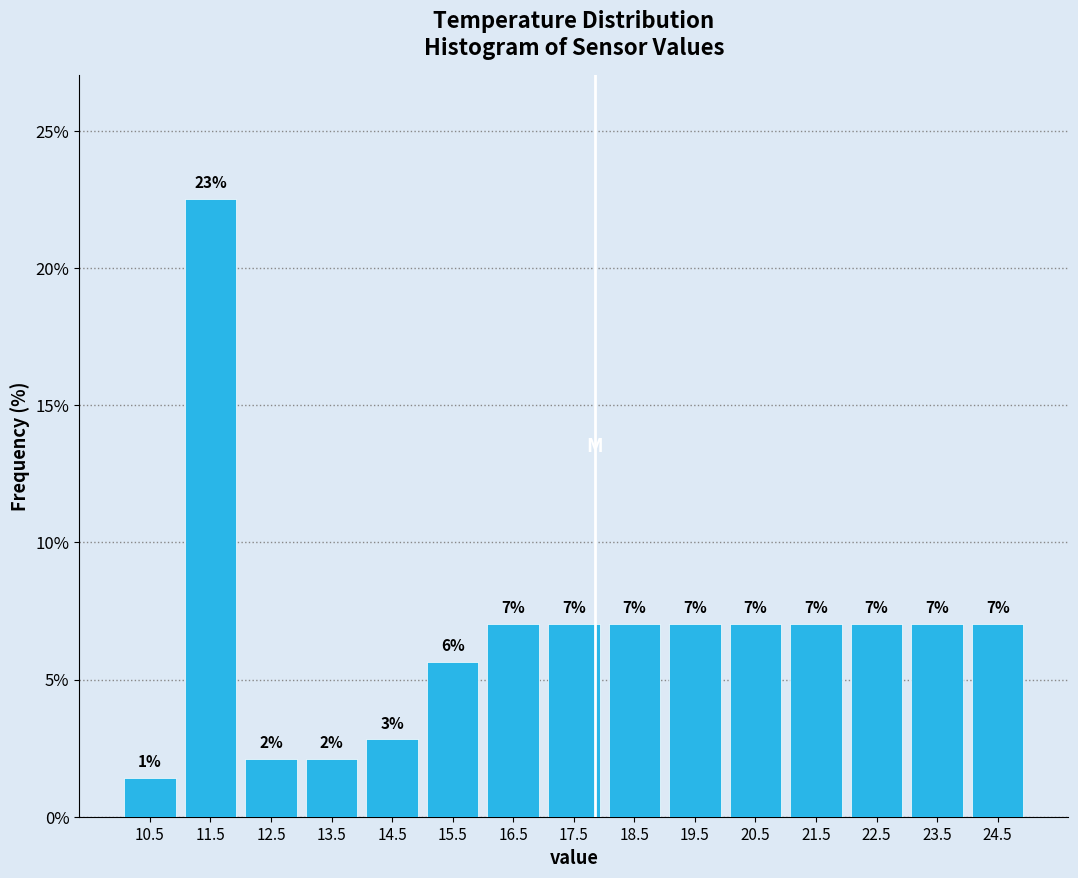

Over which range of the x-axis is the bar tallest?

11 to 12